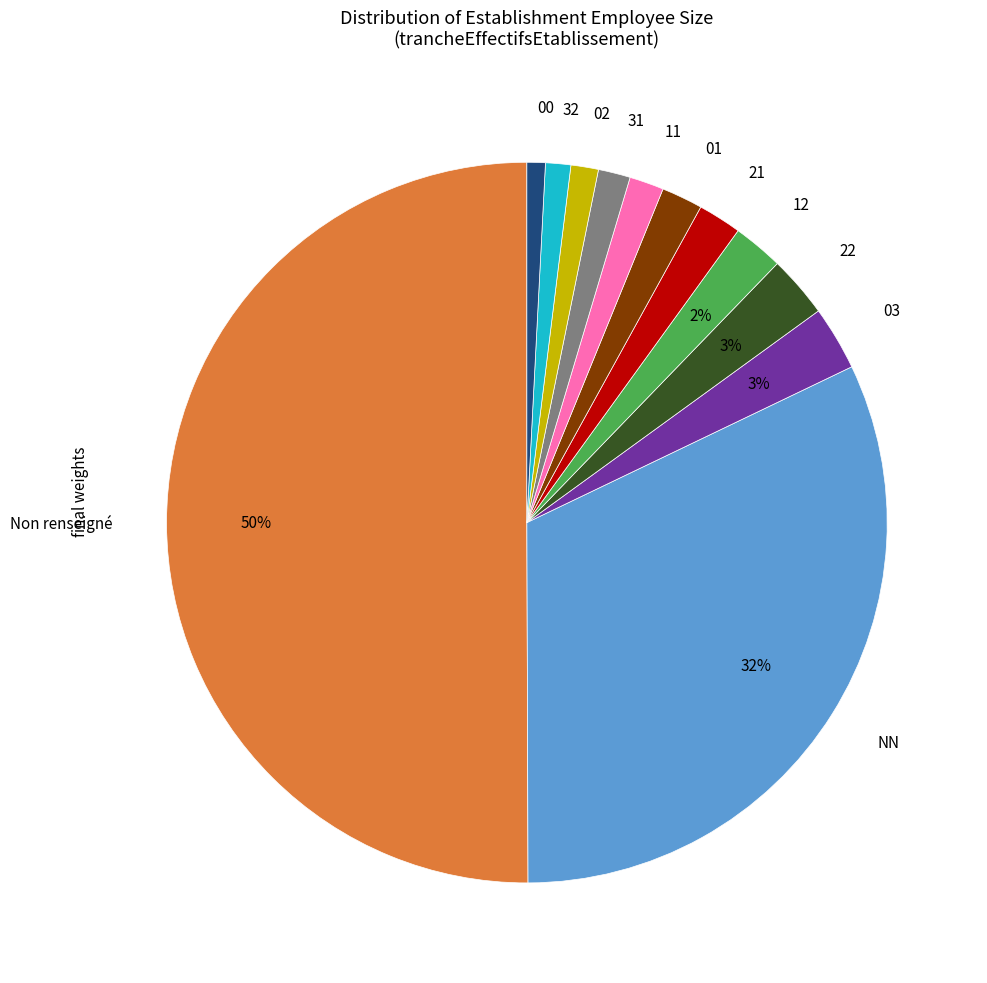

What is the largest slice in the pie chart?

Non renseigné